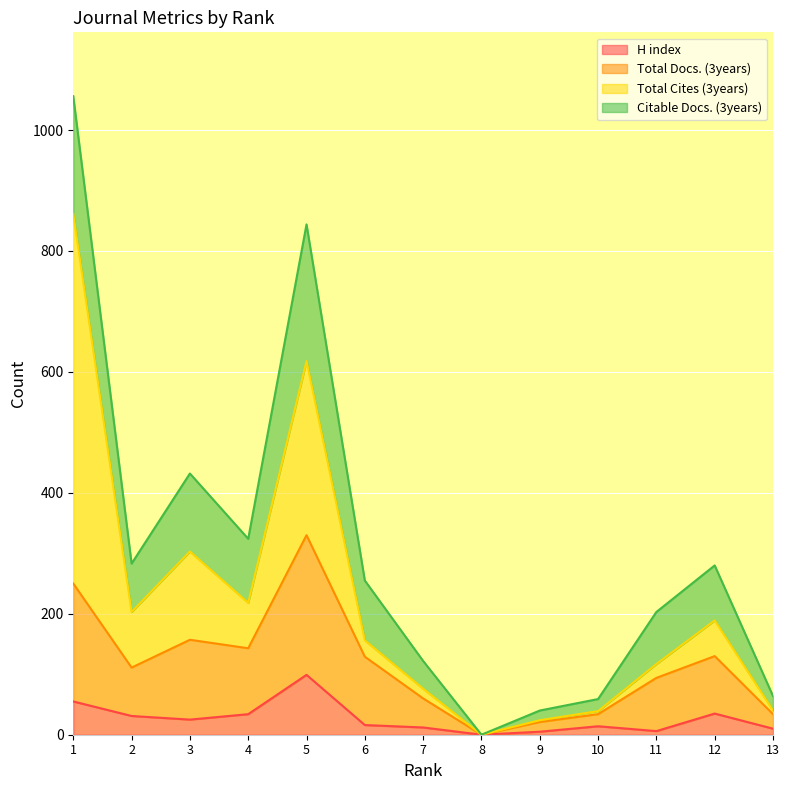

Between 6 and 8, which series saw the biggest shift?

Total Docs. (3years)